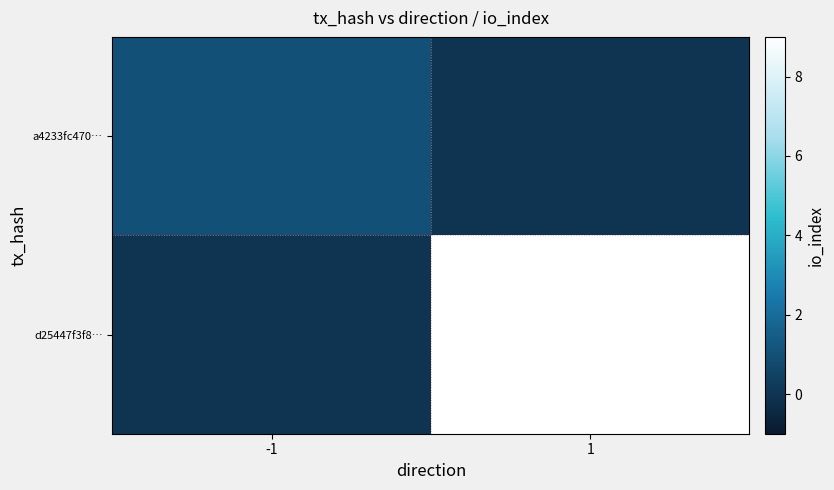

Reading left to right, list all the values displayed in this chart.

a4233fc470…: -1=1	1=0
d25447f3f8…: -1=0	1=9